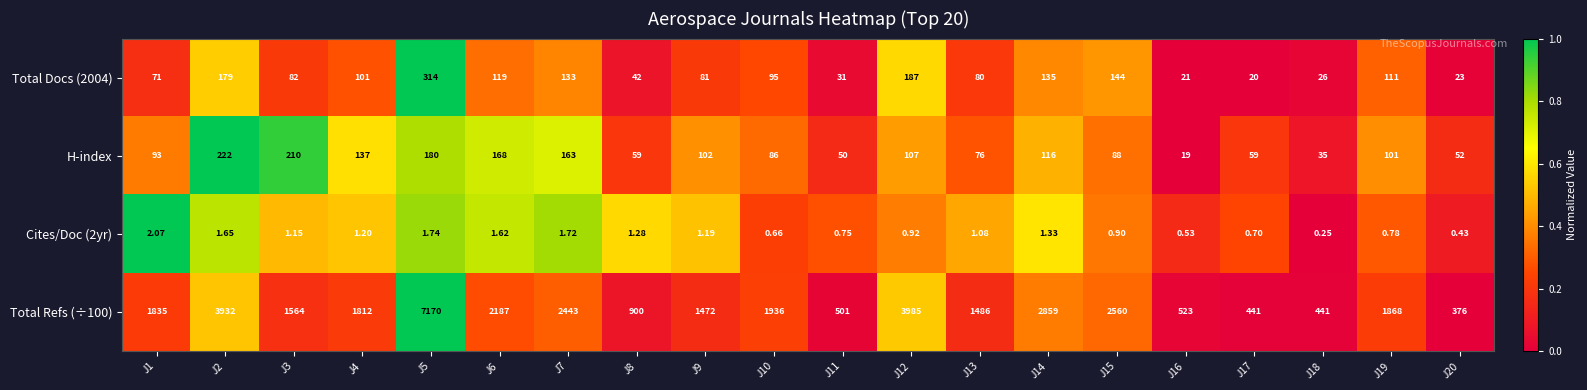

Is the value of Total Refs (÷100) at J4 greater than the value of Total Docs (2004) at J11?

Yes